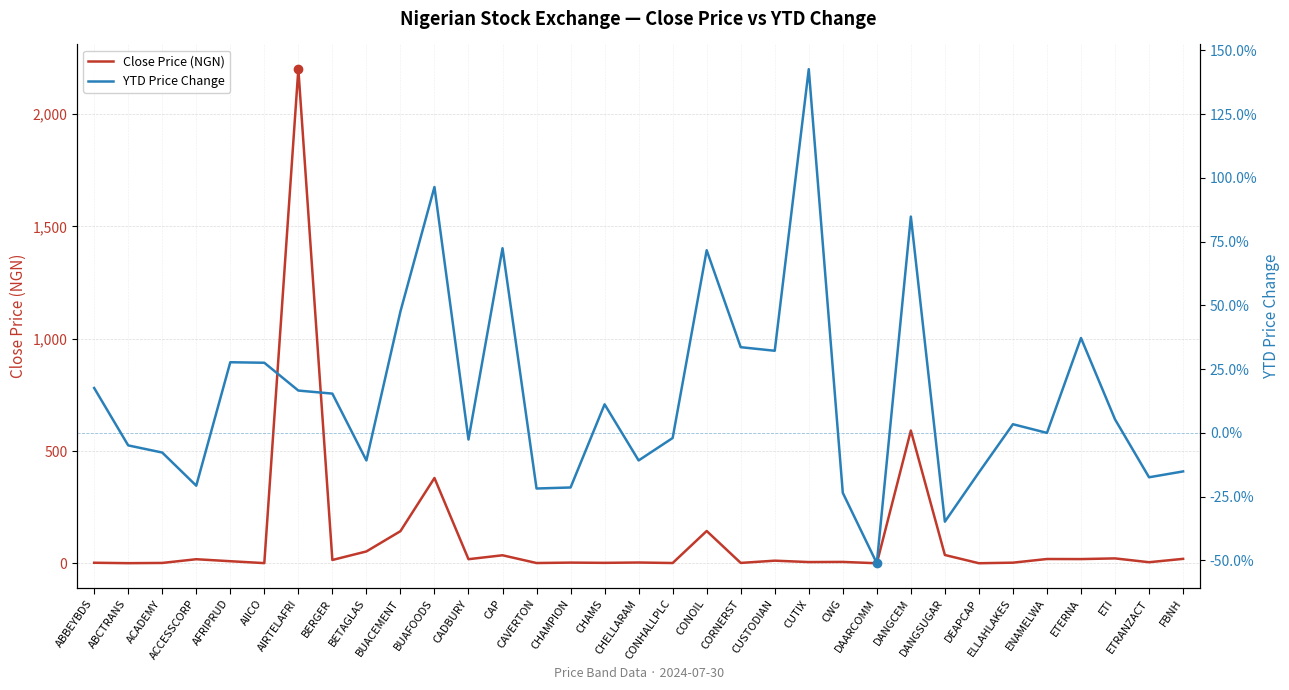

What is the minimum value shown in the chart?

-0.5